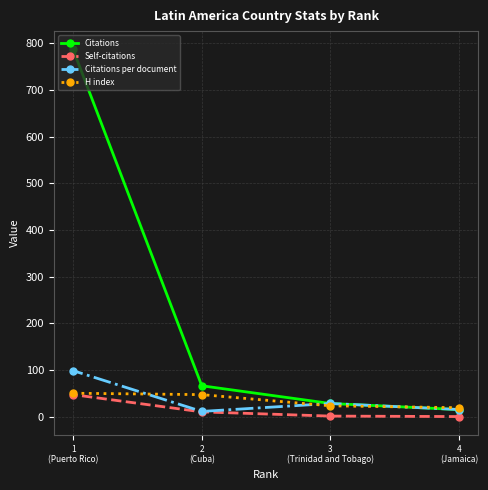

What is the difference between the highest and lowest values at 4
(Jamaica)?

19.0